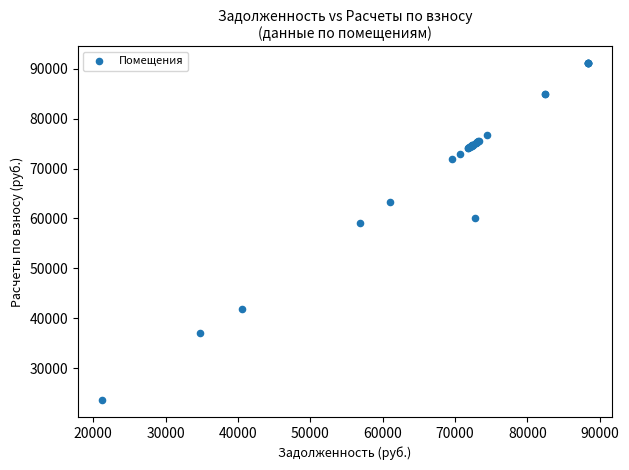

What Y value in the scatter plot is closest to 57348?

59184.3